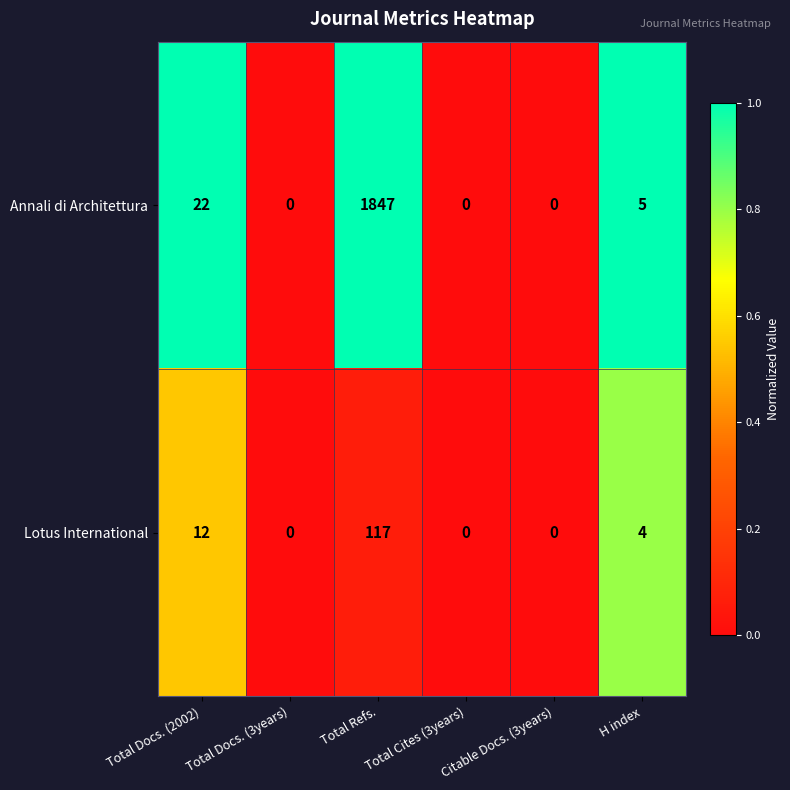

What is the total value across all series at H index?

9